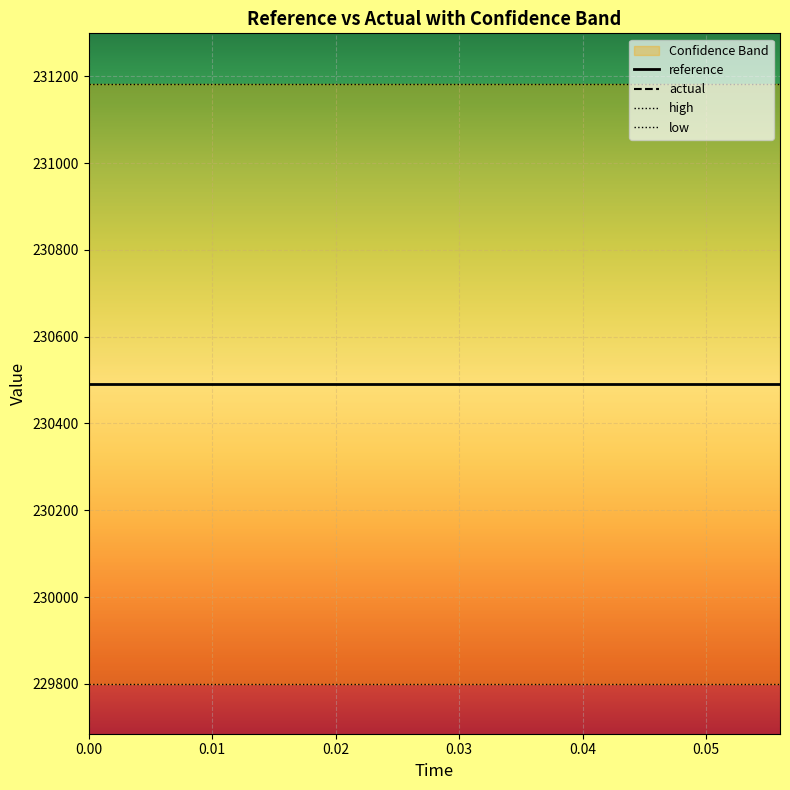

What are all the series names shown in the legend?

reference, actual, high, low